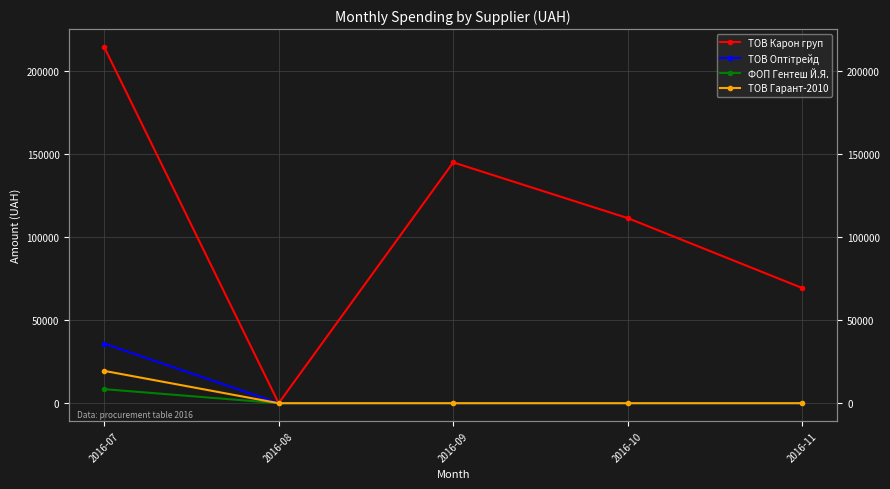

Does the chart display data point markers on the line(s)?

Yes